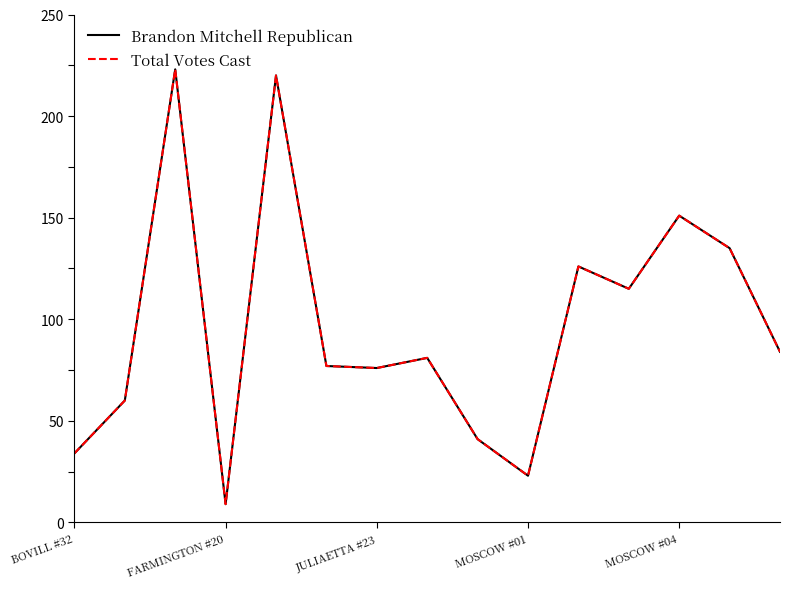

Does the chart display data point markers on the line(s)?

No